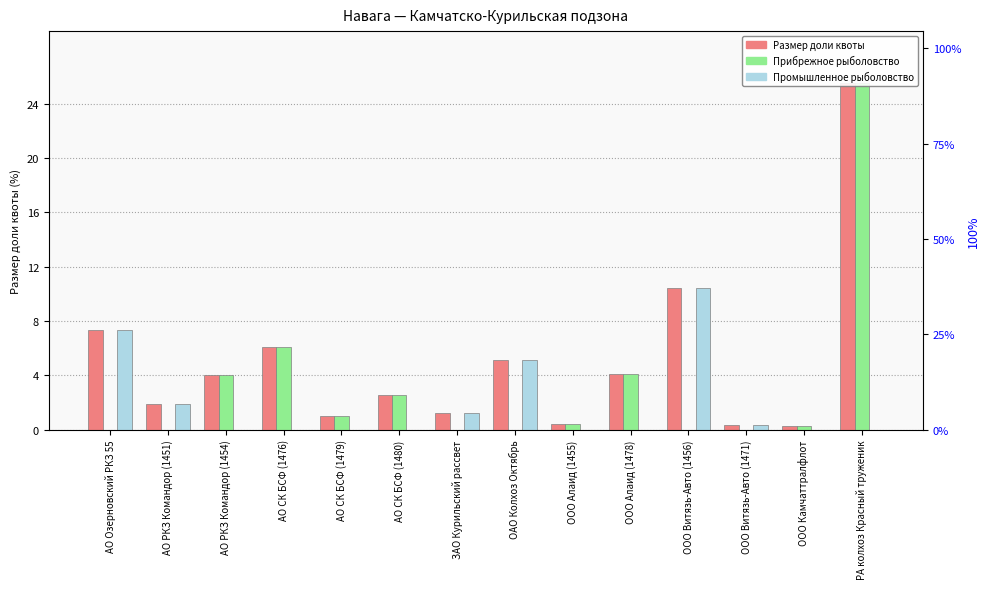

Is the value of Промышленное рыболовство at ООО Витязь-Авто (1471) greater than the value of Размер доли квоты at АО СК БСФ (1476)?

No